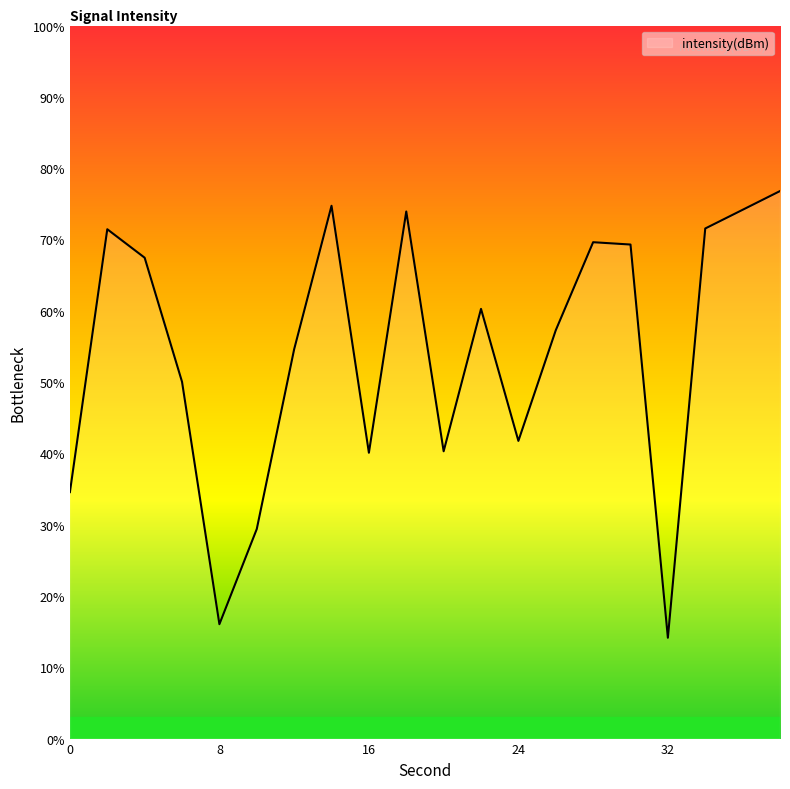

What is the difference between the maximum and minimum values?

62.6